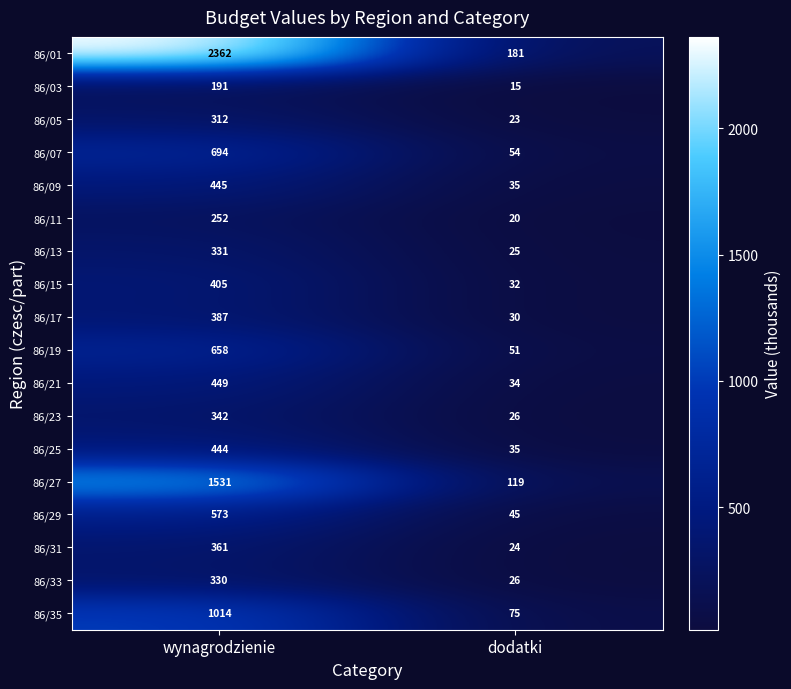

Which category has the highest value across all series?

wynagrodzienie